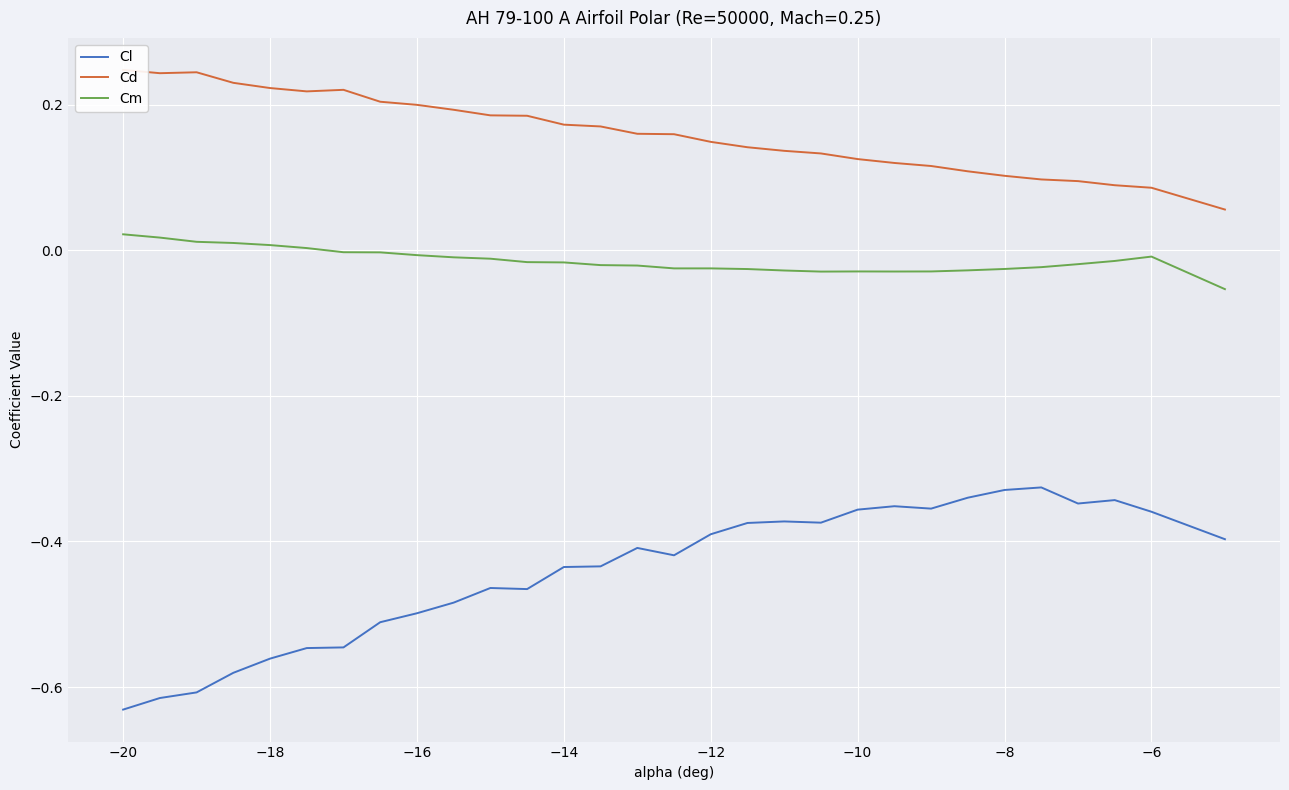

True or false: Cm and Cl cross at least once.

False